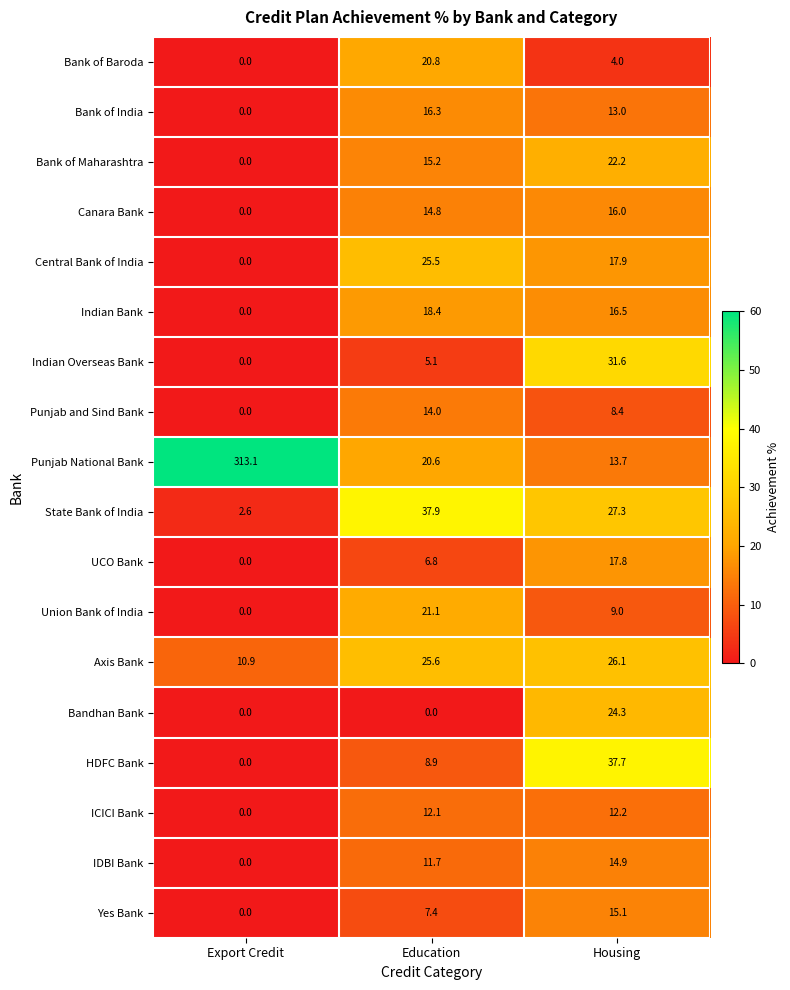

How many values in the Bandhan Bank series exceed 0?

1